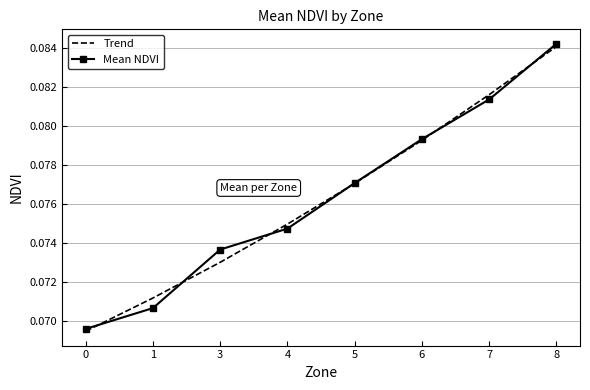

True or false: Trend has a value of 0.0 at 4.

False